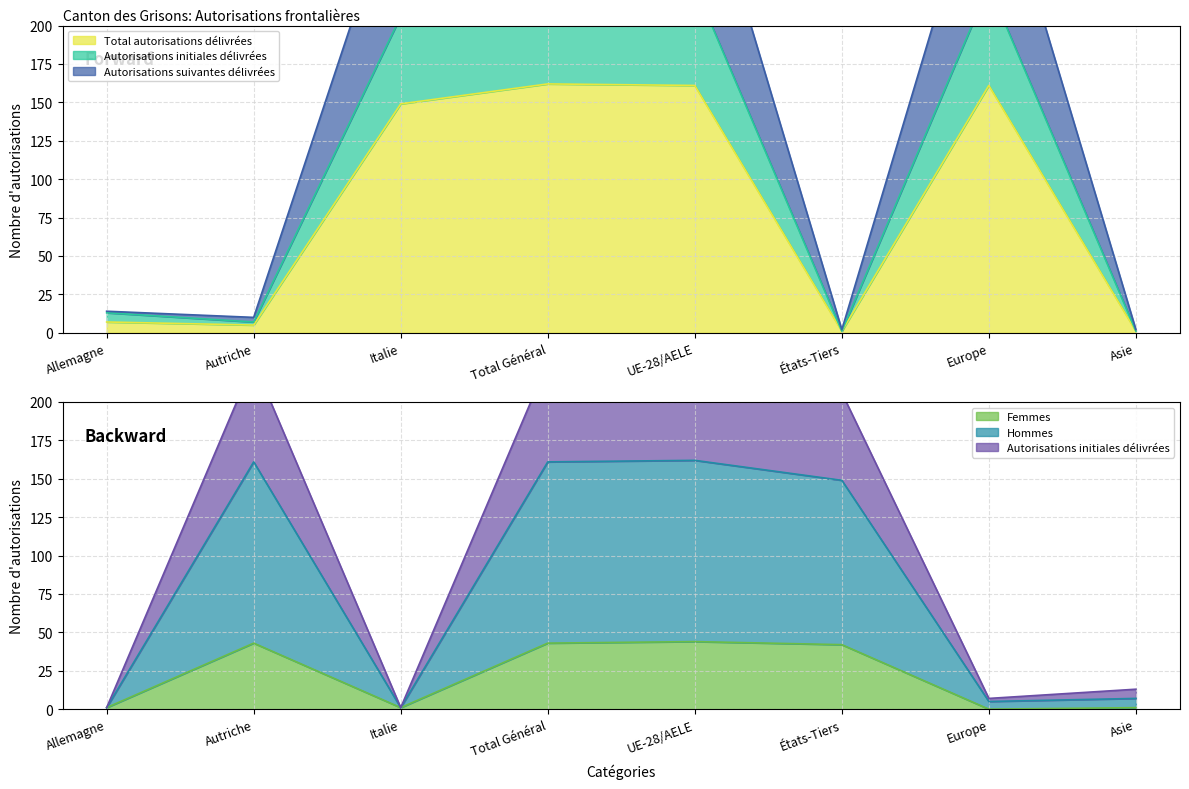

Rank the categories by Autorisations initiales délivrées value from lowest to highest.

États-Tiers, Asie, Autriche, Allemagne, Italie, UE-28/AELE, Europe, Total Général